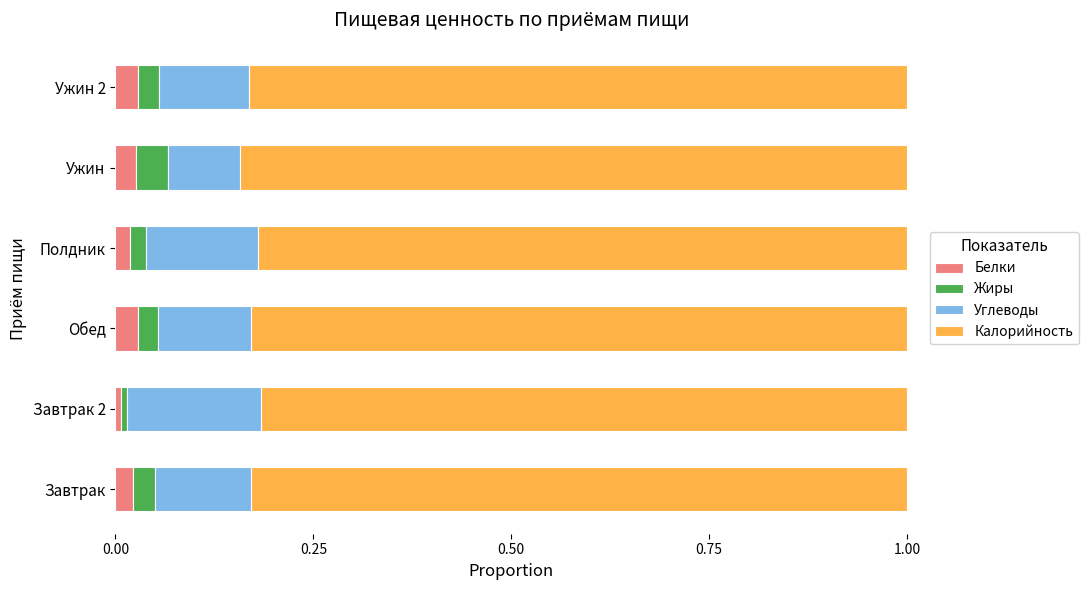

How many series are shown in this chart?

4